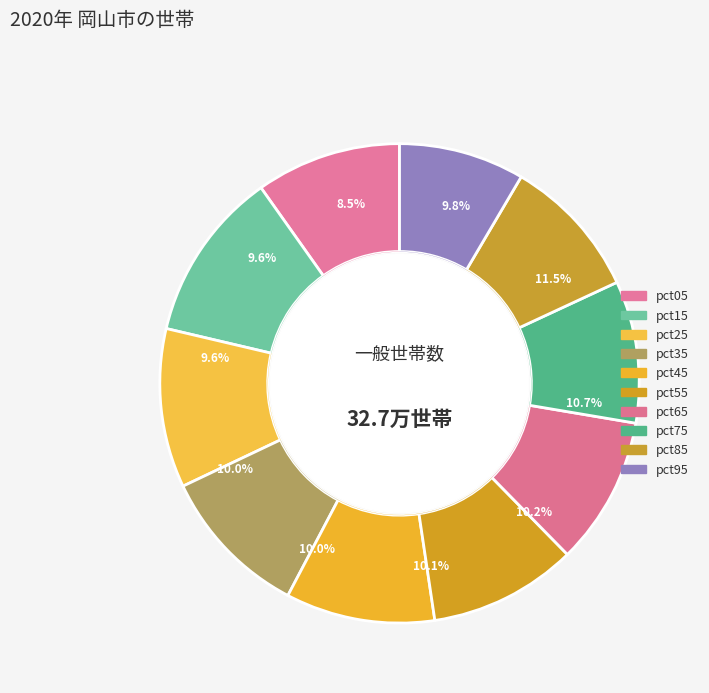

The pct35 slice represents 10% of the pie. True or false?

True